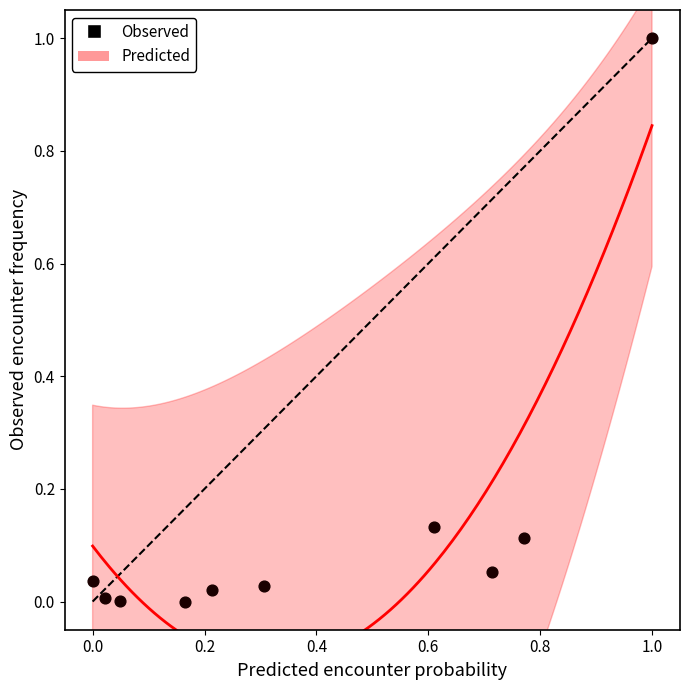

What is the range of Y values (max minus min)?

1.0